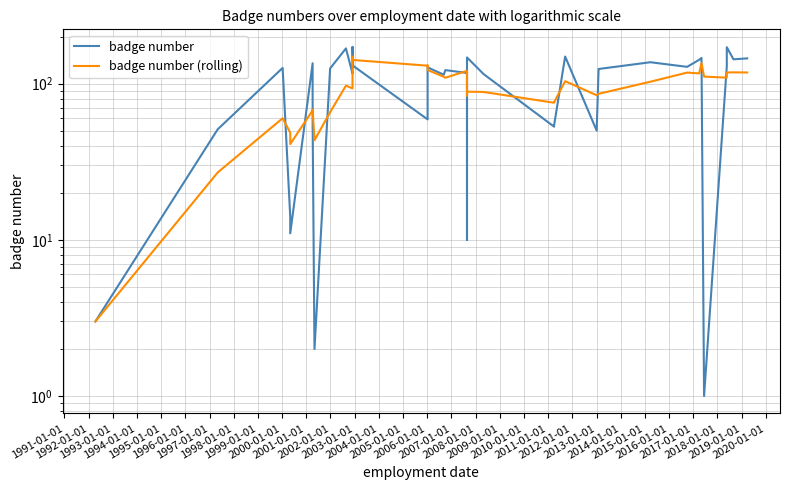

Reading left to right, list all the values displayed in this chart.

badge number: 3.0	51.0	126.0	14.0	11.0	135.0	55.0	2.0	125.0	168.0	116.0	120.0	170.0	172.0	130.0	59.0	123.0	127.0	114.0	122.0	117.0	118.0	52.0	10.0	147.0	115.0	53.0	54.0	149.0	50.0	124.0	137.0	128.0	142.0	146.0	1.0	129.0	171.0	143.0	145.0
badge number (rolling): 3.0	27.0	60.0	48.5	41.0	67.4	68.2	43.4	65.6	97.0	93.2	106.2	139.8	149.2	141.6	130.2	130.8	122.2	110.6	109.0	120.6	119.6	104.6	83.8	88.8	88.4	75.4	75.8	103.6	84.2	86.0	102.8	117.6	116.2	135.4	110.8	109.2	117.8	118.0	117.8